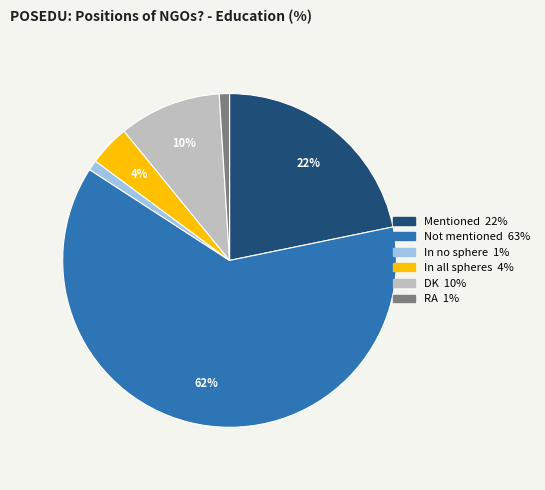

Between In all spheres and In no sphere, which is larger?

In all spheres